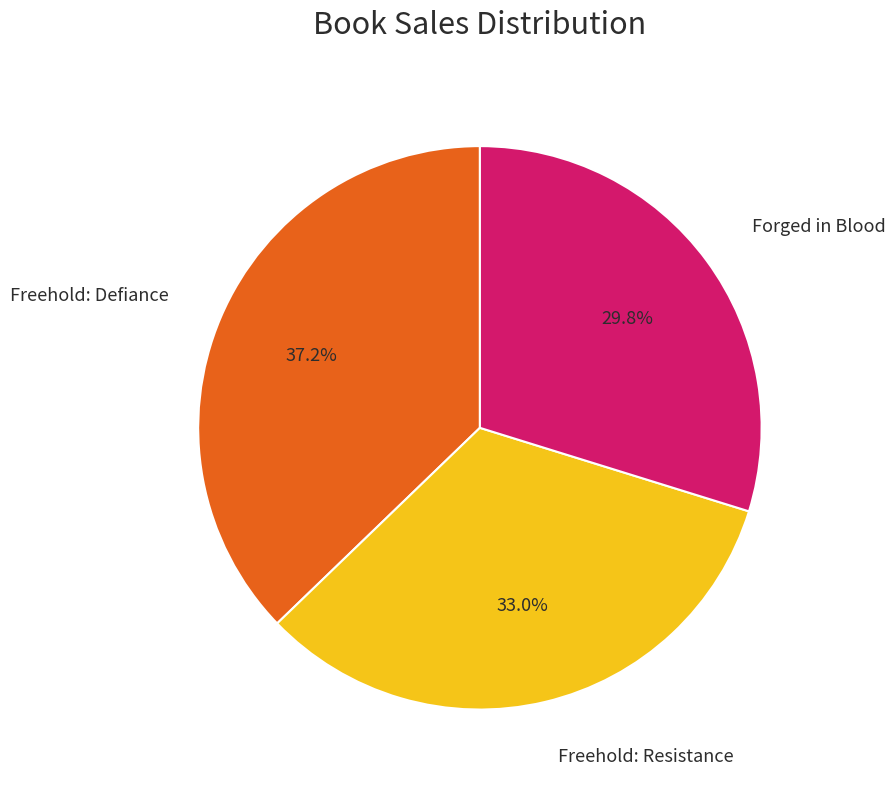

Is there a majority slice in this chart?

No